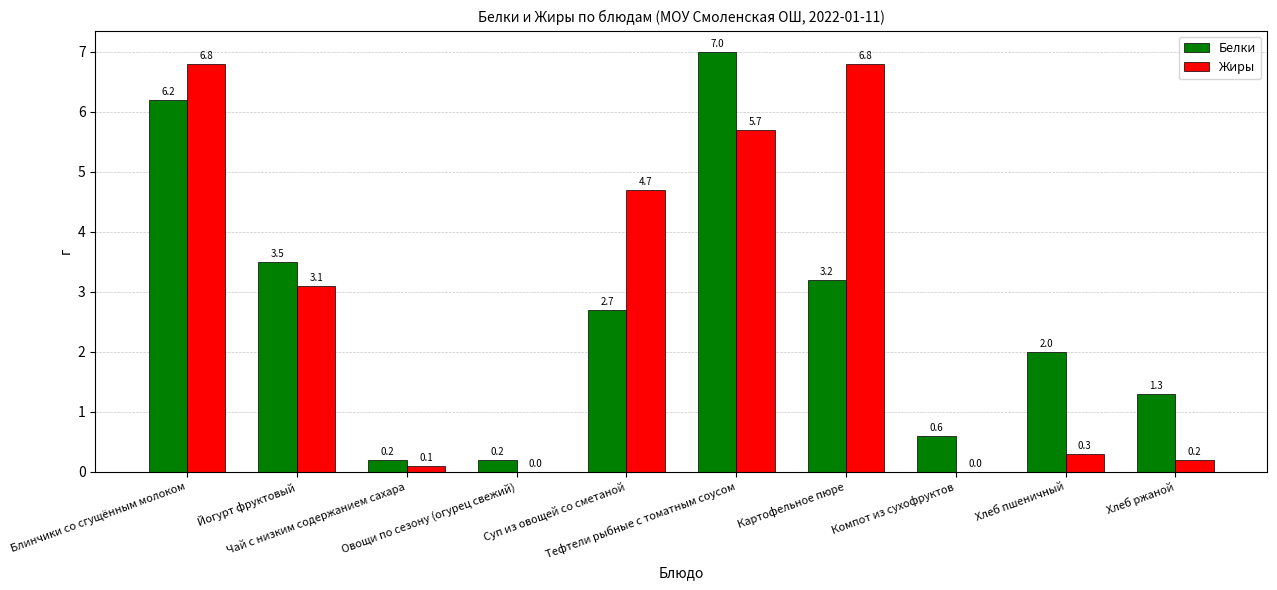

The value of Белки at Йогурт фруктовый is 2.4. True or false?

False